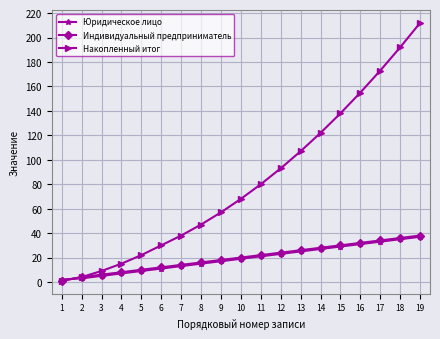

At which label is Юридическое лицо closest to 19?

10